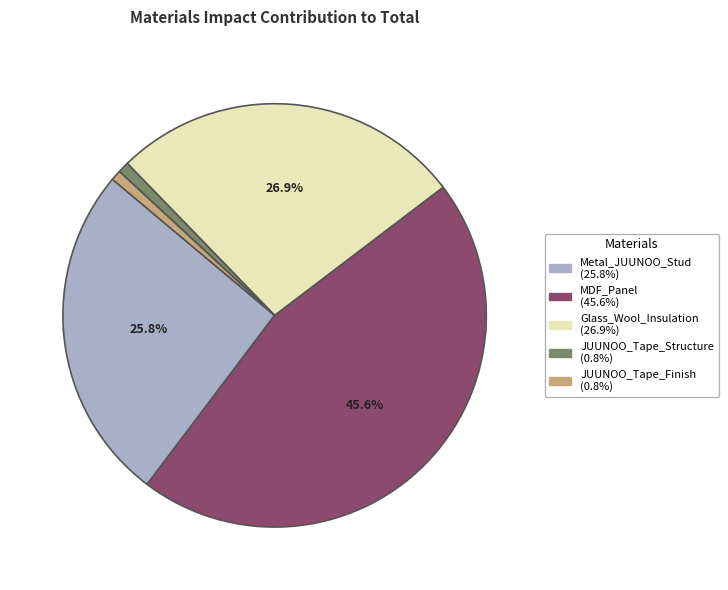

Does any single category account for the majority?

No